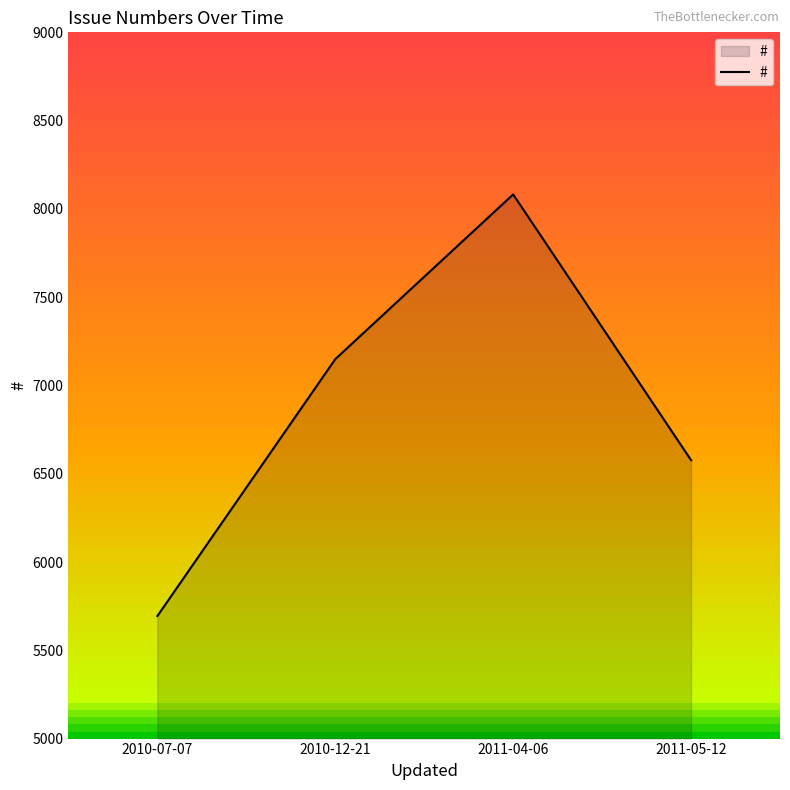

The value at 2010-07-07 is 5694. True or false?

True